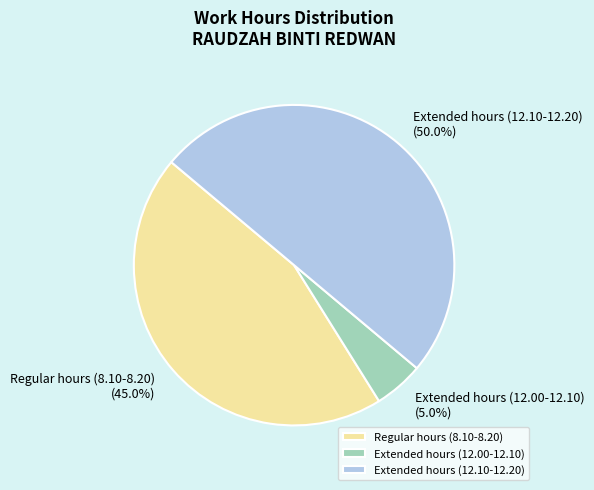

Combined, do Extended hours (12.10-12.20) and Regular hours (8.10-8.20) account for over 50%?

Yes